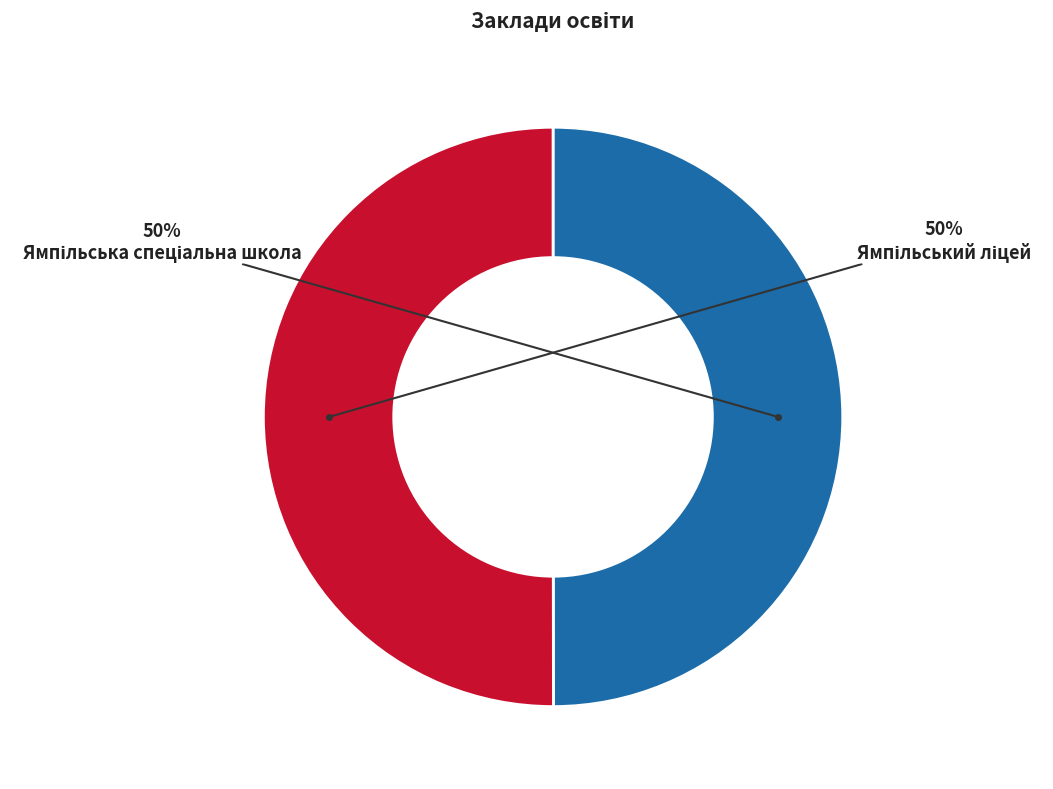

To the nearest percent, what is the average slice percentage?

50%